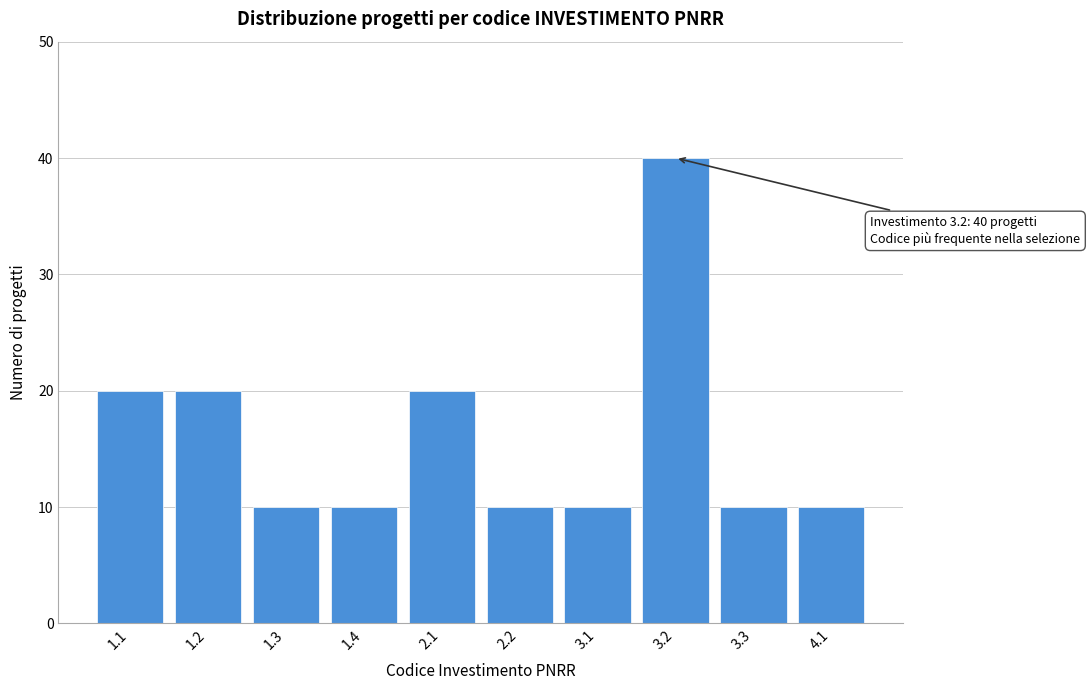

Reading right to left, list all the values displayed in this chart.

10	10	40	10	10	20	10	10	20	20